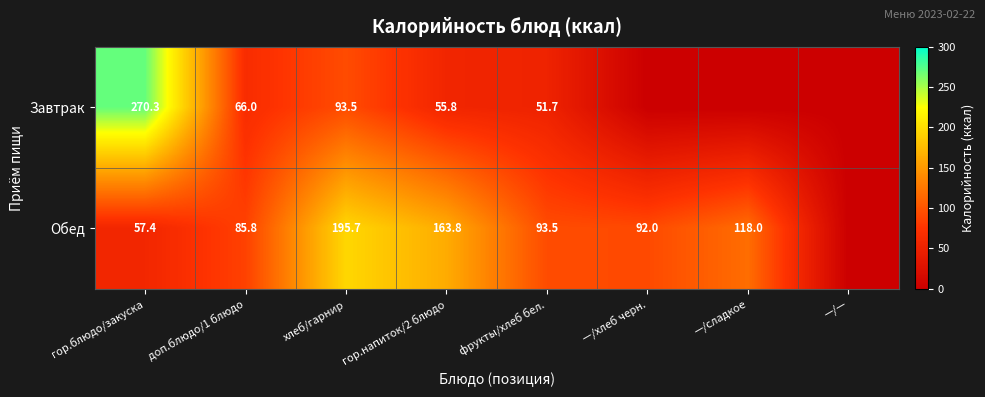

Is the value of Обед at доп.блюдо/1 блюдо greater than the value of Завтрак at доп.блюдо/1 блюдо?

Yes